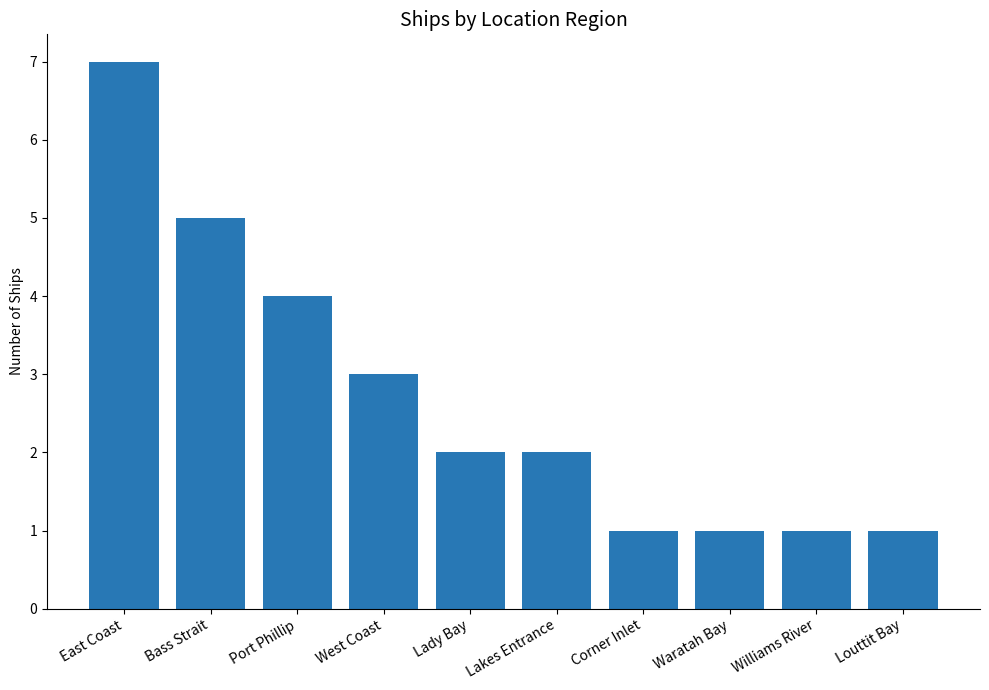

Where does the data first go above 2?

East Coast